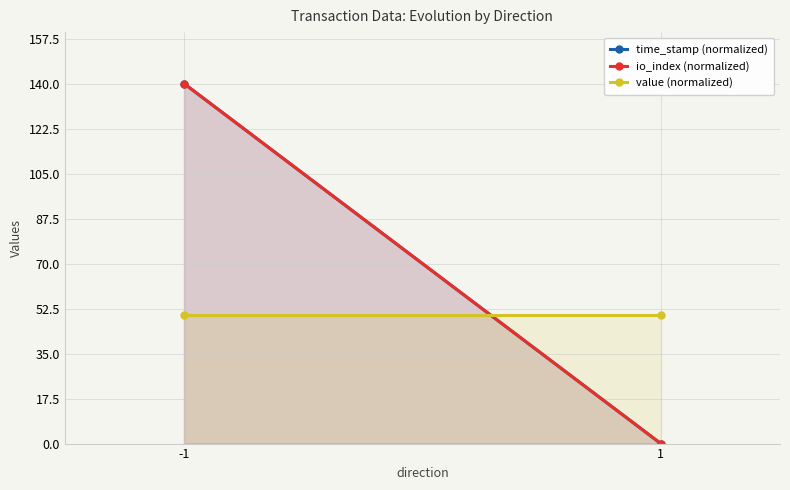

At how many categories does at least one series exceed 1?

2